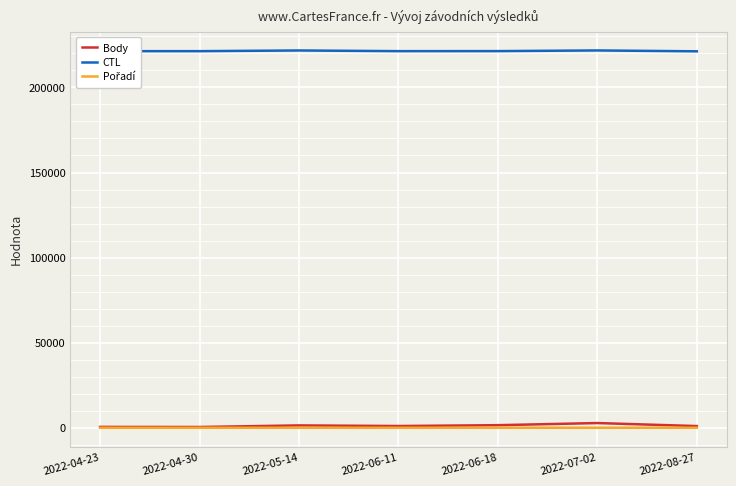

Does the chart display data point markers on the line(s)?

No